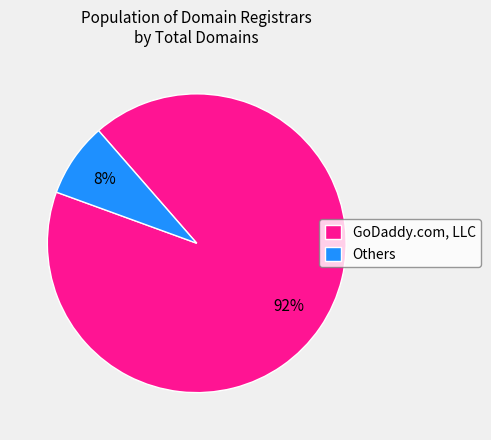

To the nearest percent, what is the difference between the largest and smallest slice percentages?

84%